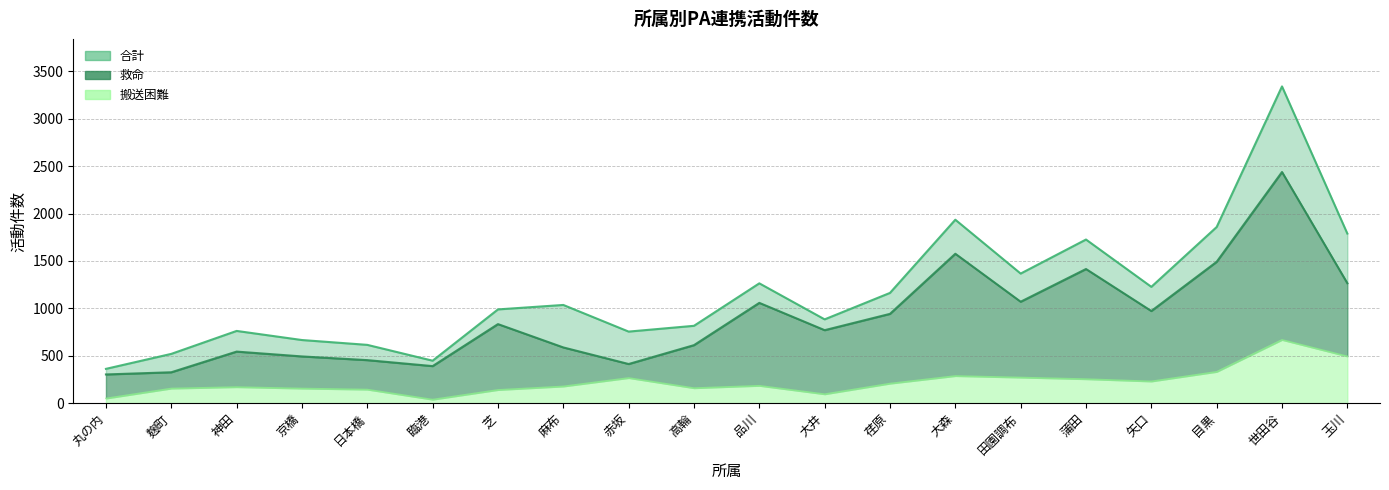

Between 麻布 and 蒲田, which is larger?

蒲田